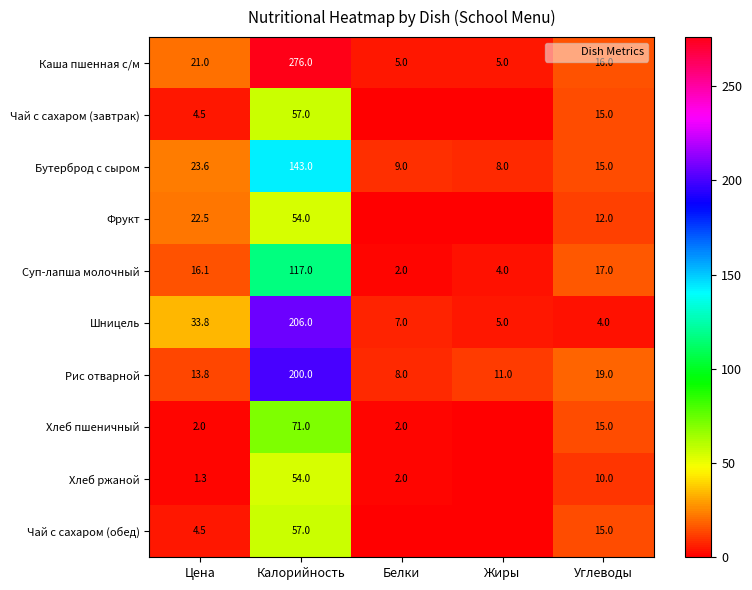

What is the spread (max minus min) of values at Углеводы?

15.0